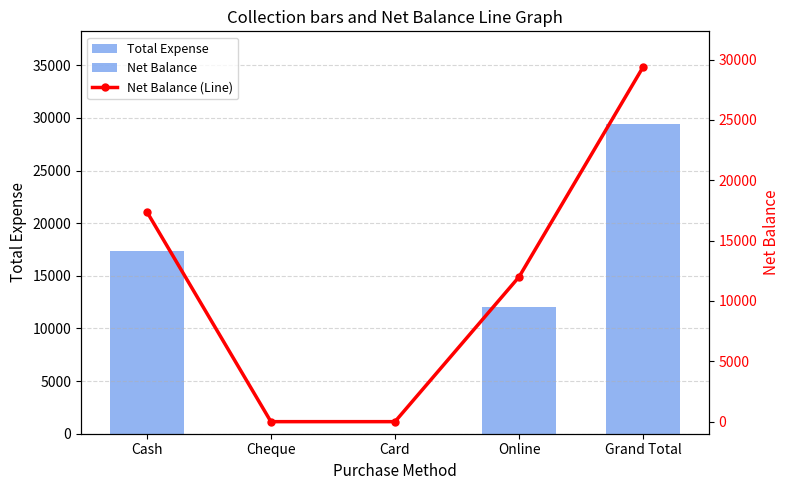

Does the chart contain any negative values?

No